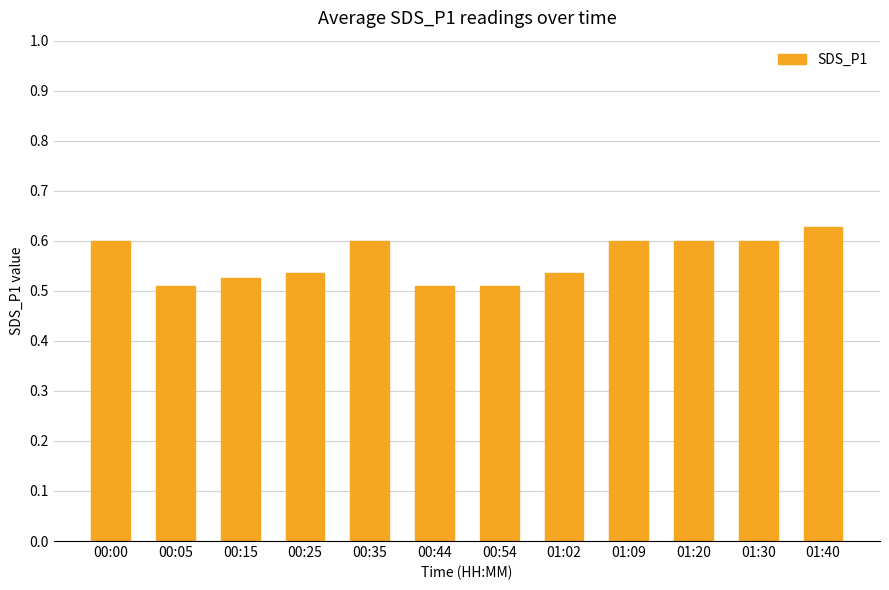

What is the sum of all values?

6.8